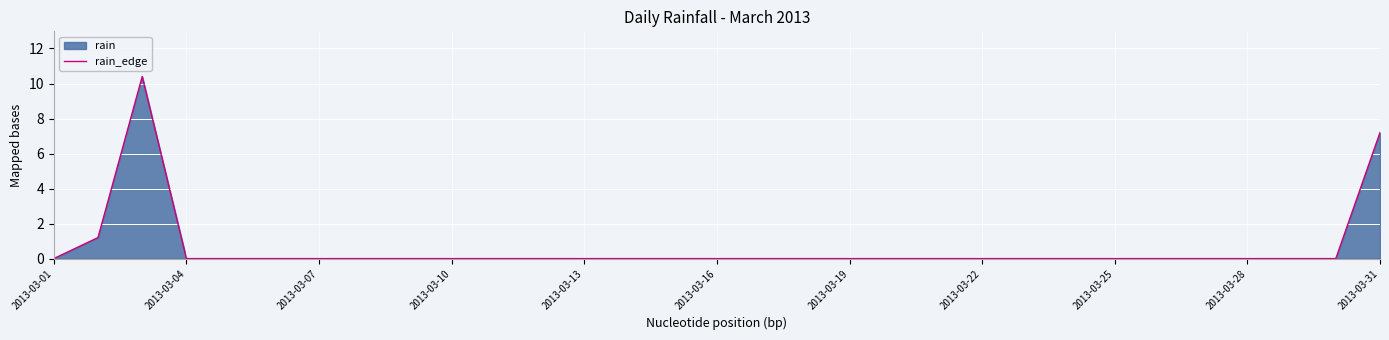

Where is the data nearest to the value 5?

2013-03-31